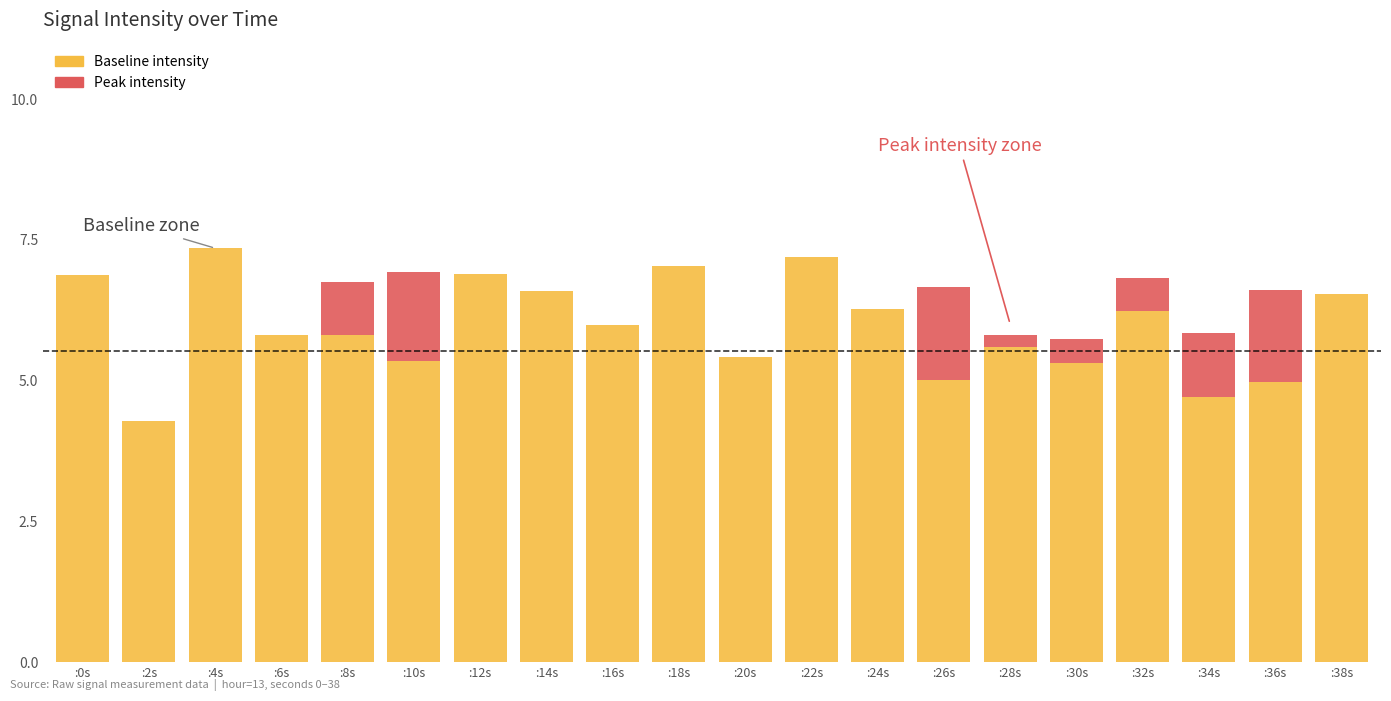

What is the sum of all Baseline intensity values?

119.0